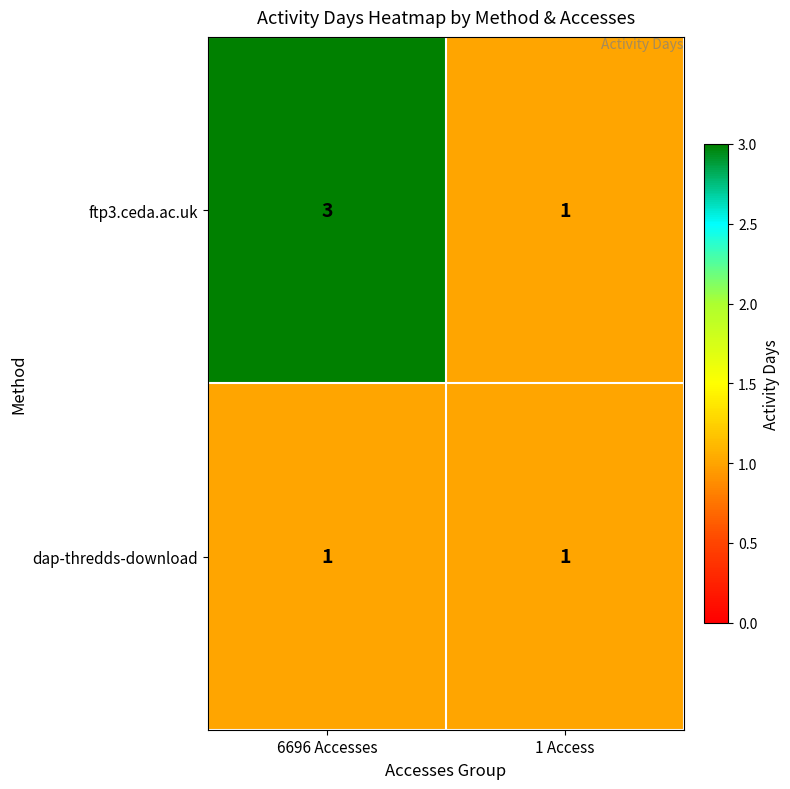

Rank the series by their average value, from lowest to highest.

dap-thredds-download, ftp3.ceda.ac.uk